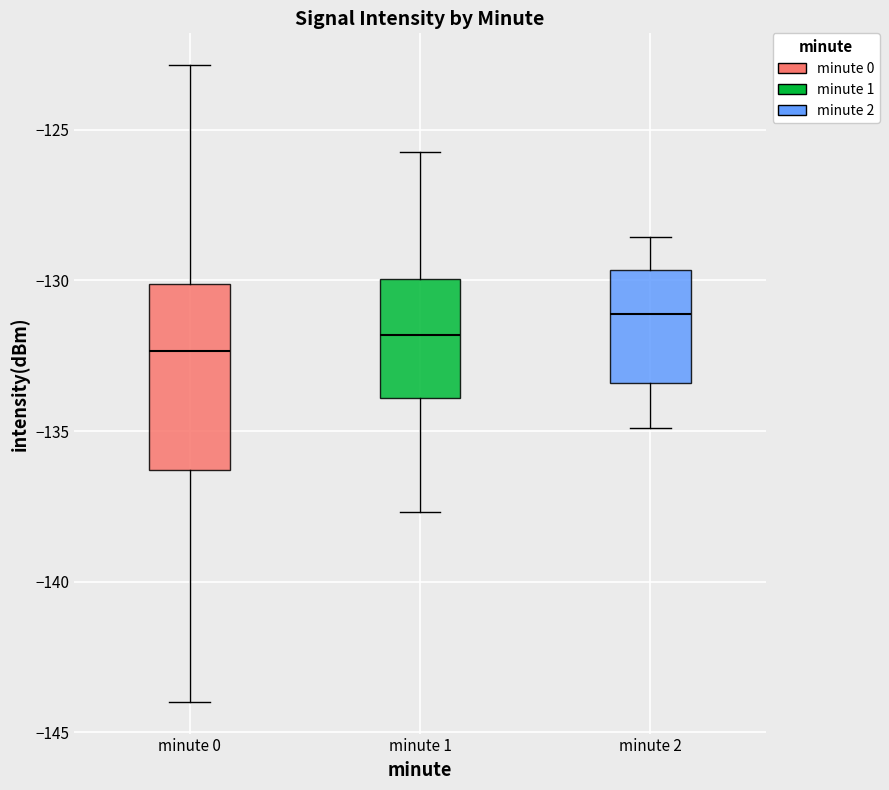

Where does the upper whisker of the box for minute 1 end on the y-axis? The values are not printed on the chart, so give them approximately, as read against the axis.

-125.5